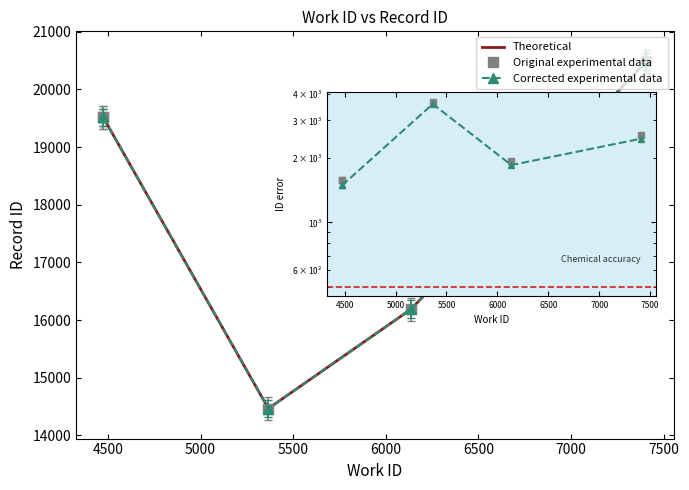

Which has a higher value, 4500 or 5500?

4500